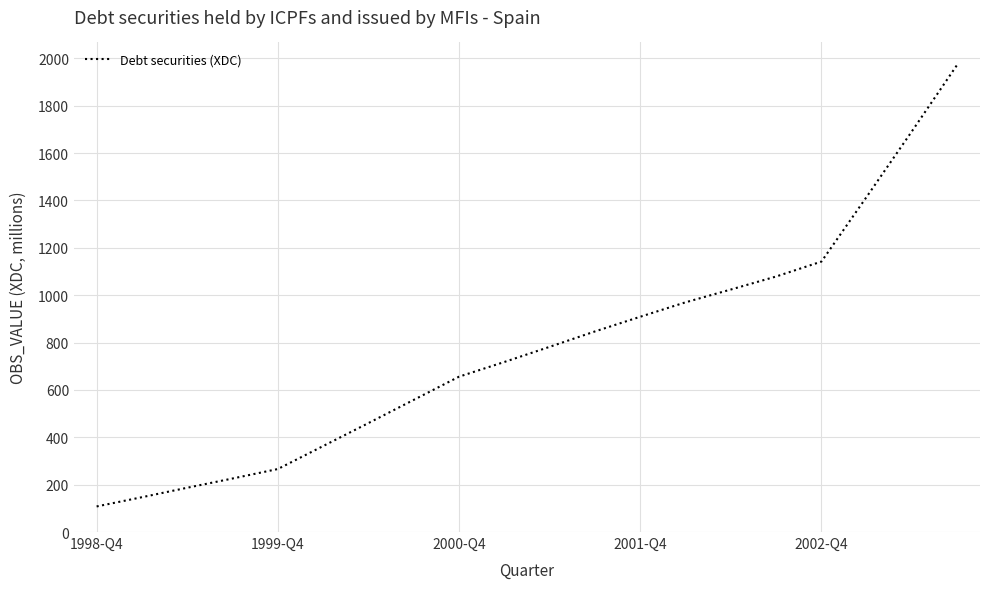

How many series are shown in this chart?

1